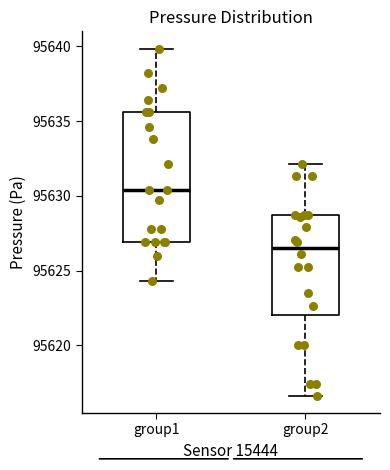

Where is the upper edge of the box for group2 on the y-axis? The values are not printed on the chart, so give them approximately, as read against the axis.

95628.5